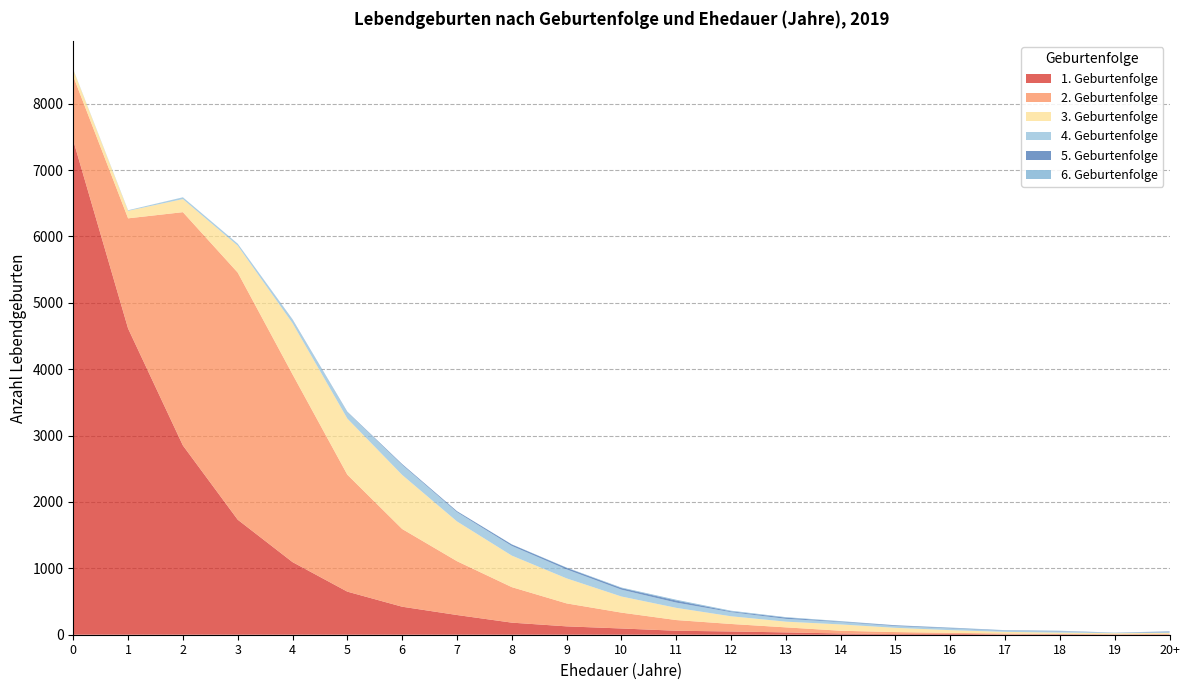

Reading left to right, extract all data points from this chart.

1. Geburtenfolge: 0=7446	1=4613	2=2851	3=1733	4=1094	5=649	6=422	7=297	8=182	9=126	10=94	11=60	12=49	13=35	14=19	15=10	16=13	17=6	18=7	19=3	20+=4
2. Geburtenfolge: 0=966	1=1660	2=3515	3=3723	4=2829	5=1762	6=1171	7=811	8=535	9=346	10=239	11=161	12=113	13=76	14=41	15=30	16=15	17=12	18=4	19=6	20+=8
3. Geburtenfolge: 0=99	1=113	2=197	3=406	4=771	5=845	6=814	7=599	8=475	9=377	10=243	11=184	12=116	13=86	14=95	15=64	16=41	17=25	18=21	19=14	20+=16
4. Geburtenfolge: 0=4	1=9	2=26	3=28	4=53	5=98	6=152	7=140	8=146	9=135	10=103	11=79	12=62	13=42	14=36	15=27	16=26	17=17	18=19	19=7	20+=10
5. Geburtenfolge: 0=1	1=0	2=0	3=1	4=4	5=5	6=12	7=14	8=22	9=24	10=24	11=31	12=12	13=19	14=8	15=11	16=8	17=5	18=5	19=1	20+=10
6. Geburtenfolge: 0=0	1=0	2=1	3=0	4=0	5=1	6=0	7=1	8=2	9=4	10=8	11=12	12=10	13=7	14=6	15=1	16=5	17=4	18=4	19=1	20+=3